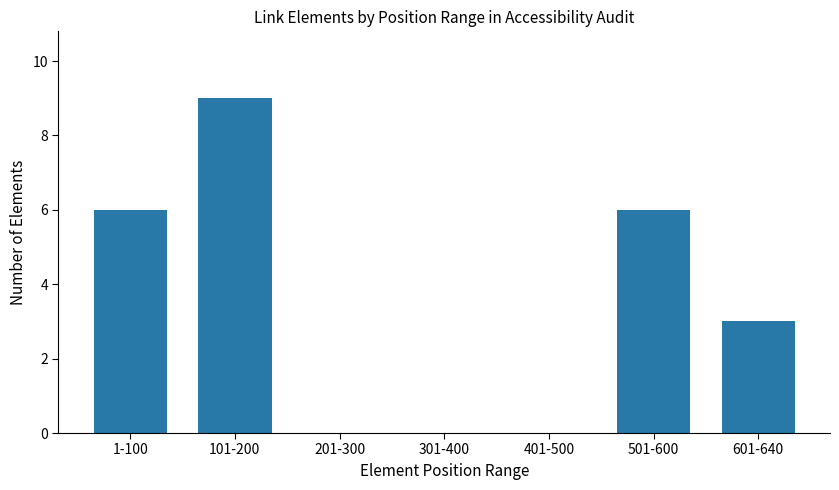

Count the values in the range 0 to 6.

6